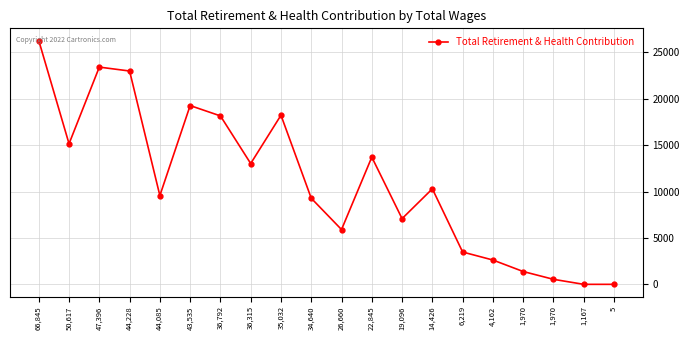

How many data points does each series have?

20